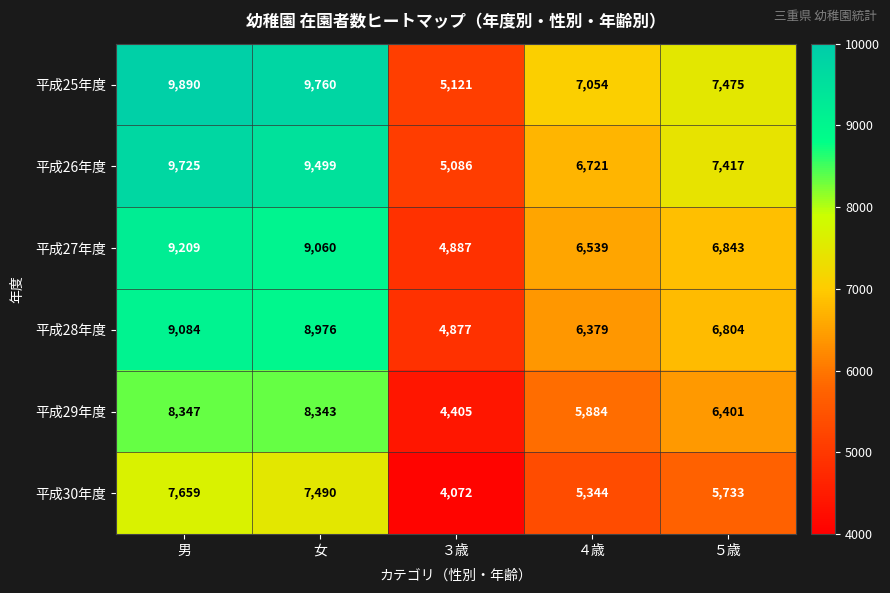

What is the spread (max minus min) of values at ３歳?

1049